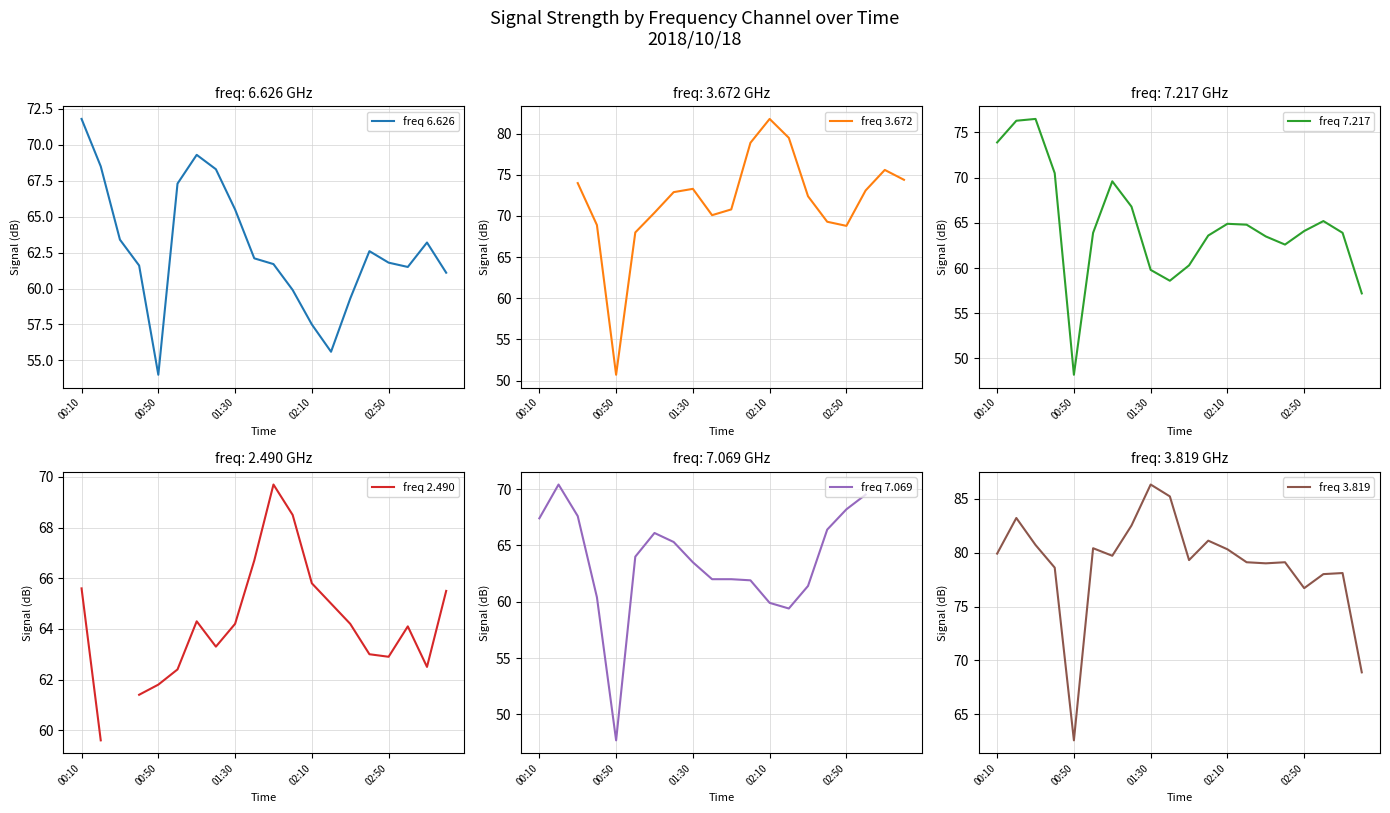

What is the minimum value for freq 3.672?

50.7